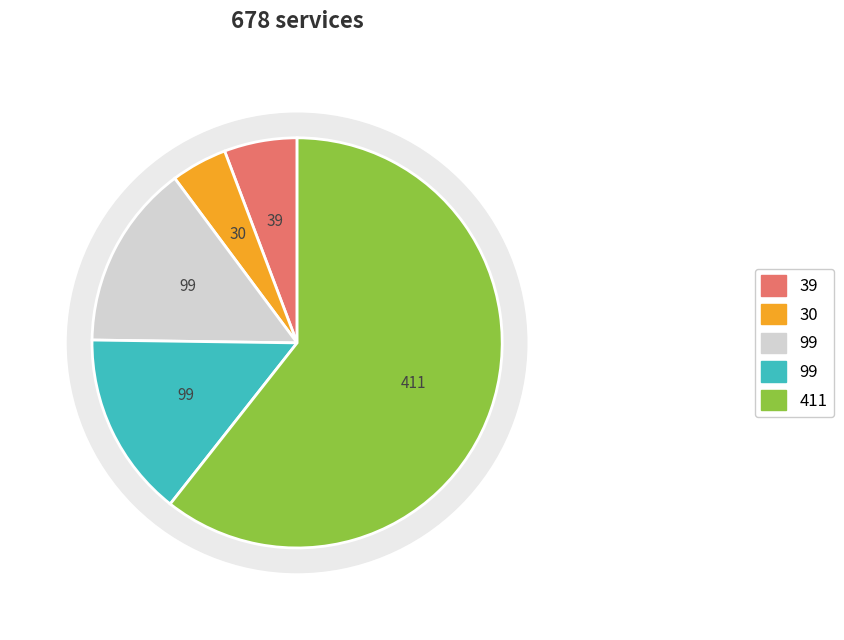

To the nearest percent, what is the average slice percentage?

20%